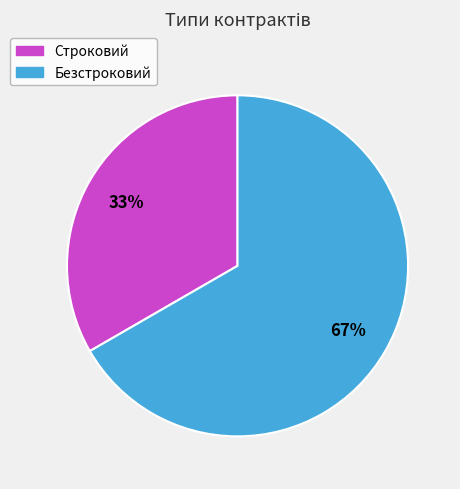

The Строковий slice represents 33% of the pie. True or false?

True